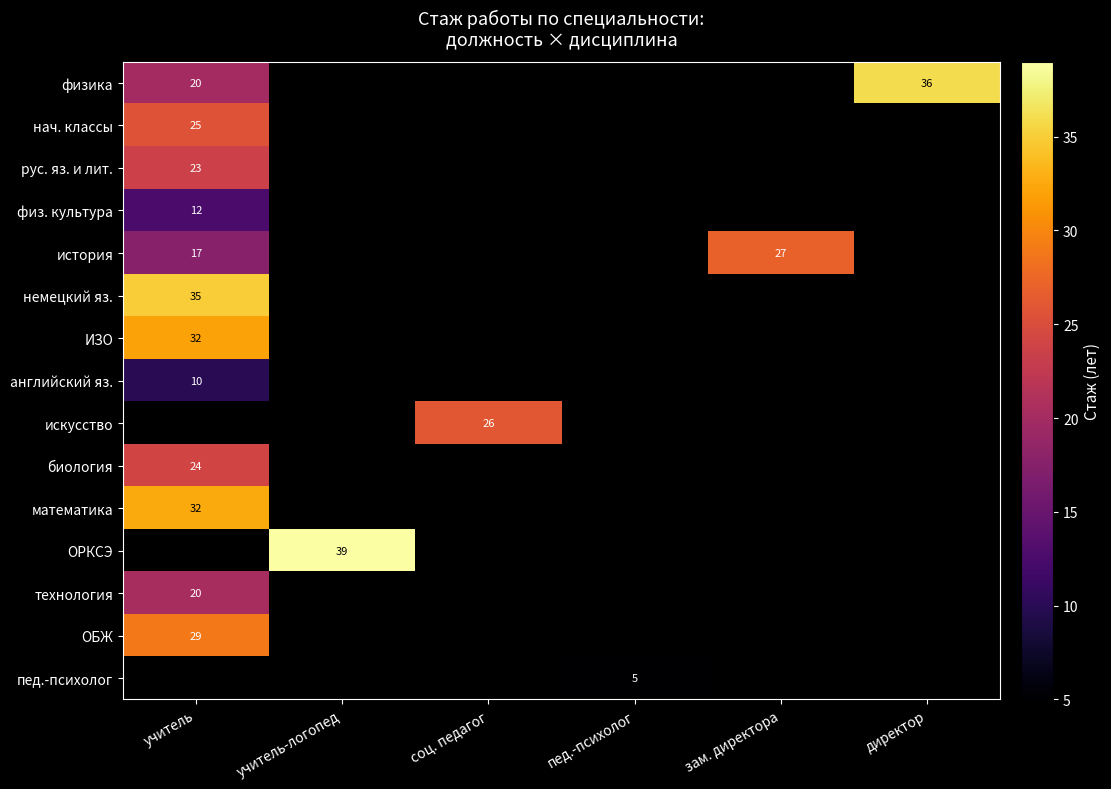

Which has a higher value, учитель or зам. директора?

зам. директора